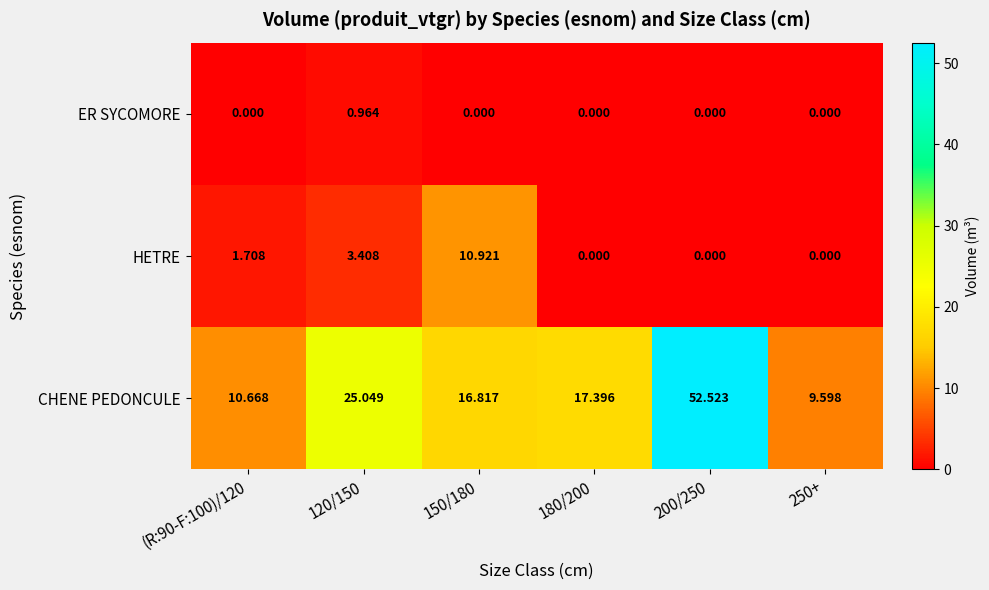

Between (R:90-F:100)/120 and 200/250, which series saw the biggest shift?

CHENE PEDONCULE